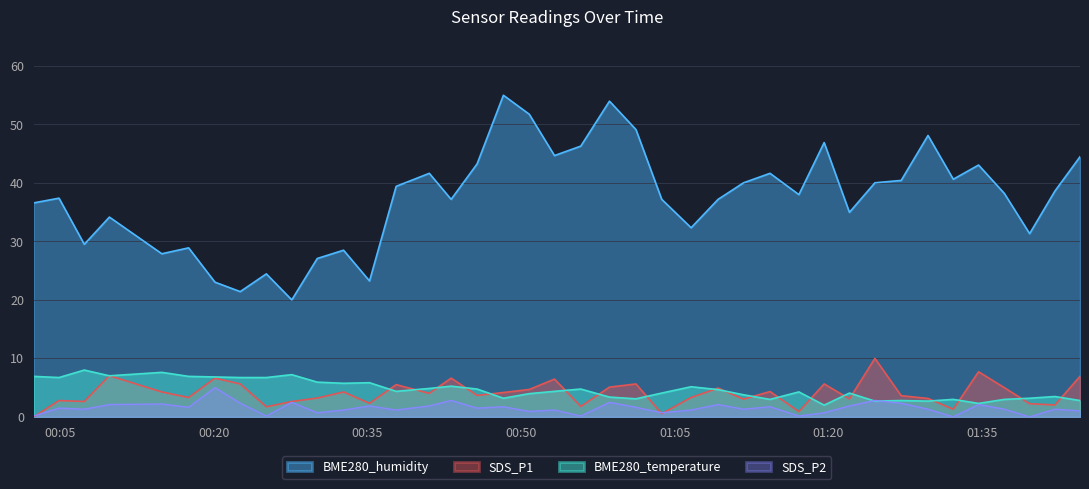

Which series has the largest total across all categories?

BME280_humidity